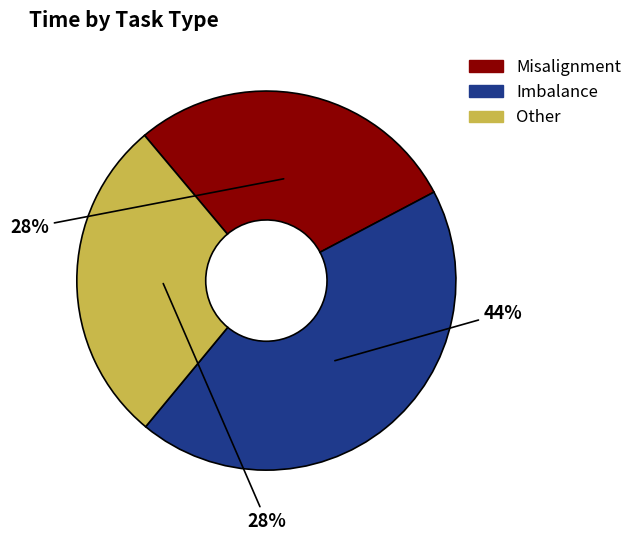

Is there a majority slice in this chart?

No